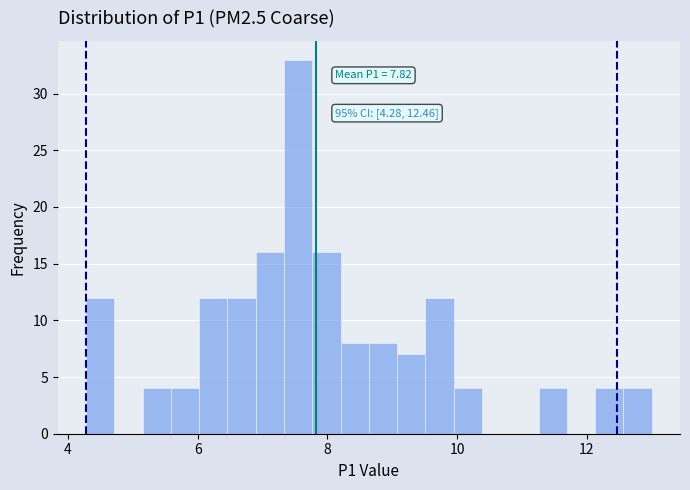

Read against the x-axis, roughly where is the centre of the tallest bar?

7.6